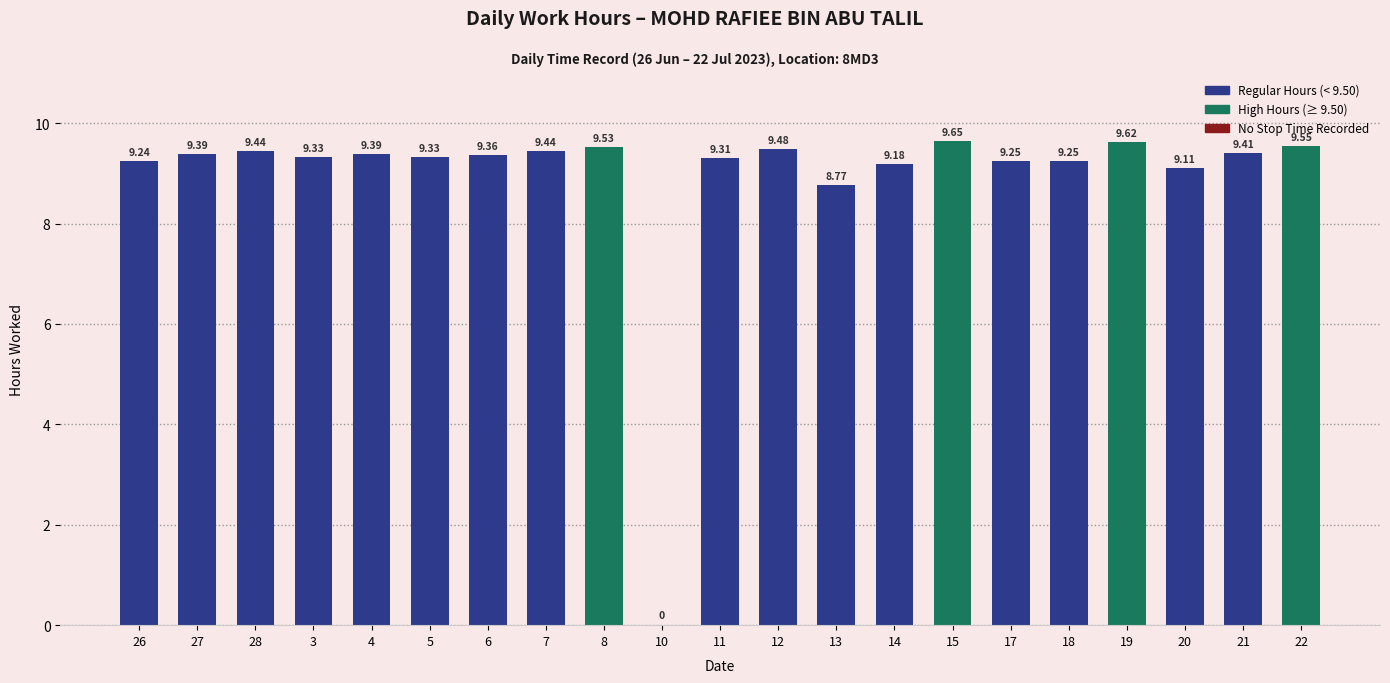

What is the sum of all values?

187.0